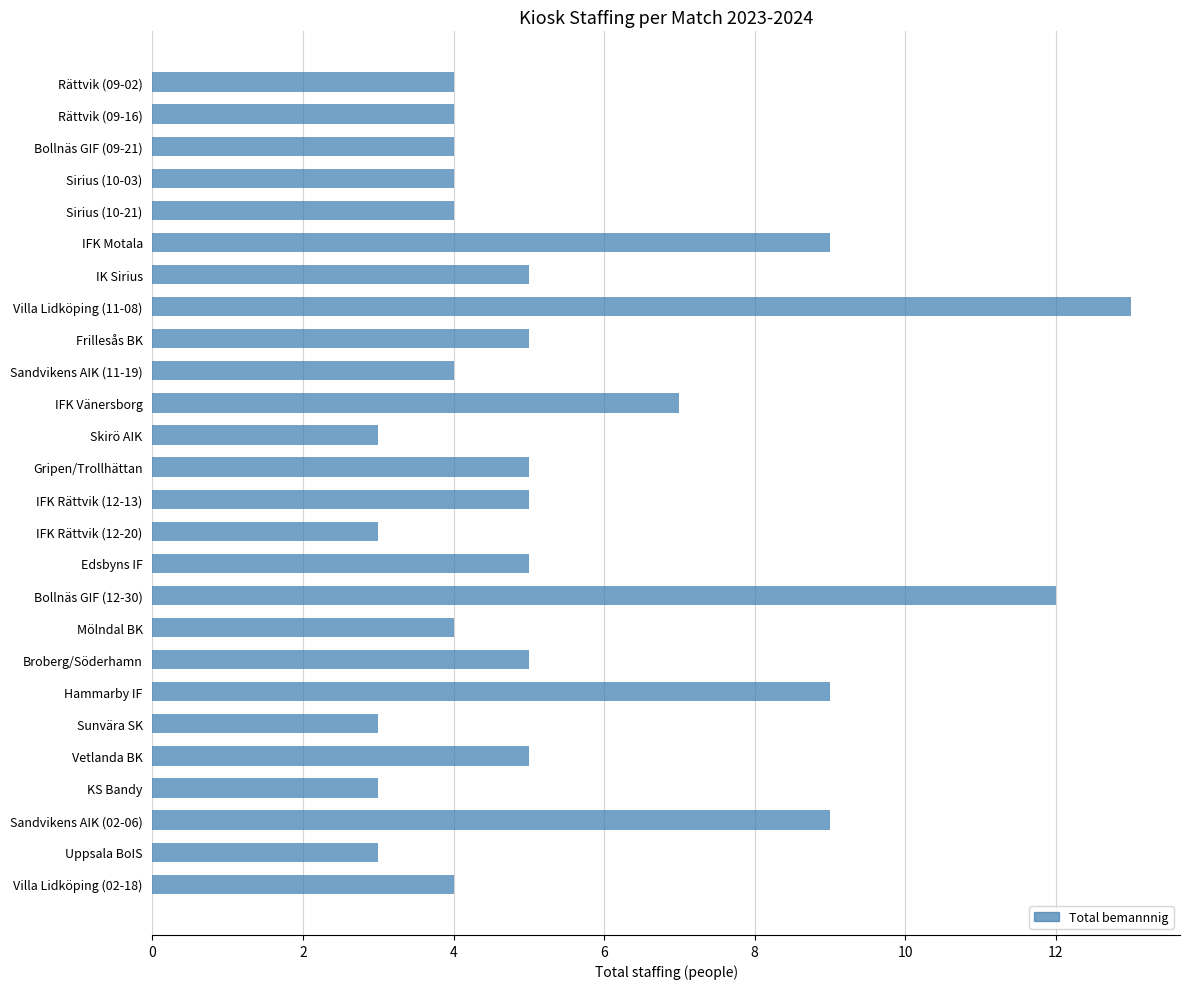

What is the smallest value displayed?

3